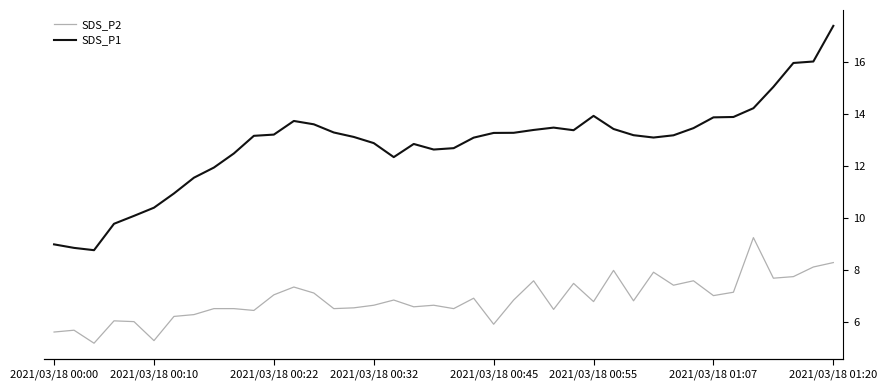

Read the SDS_P2 value at 18.

6.6